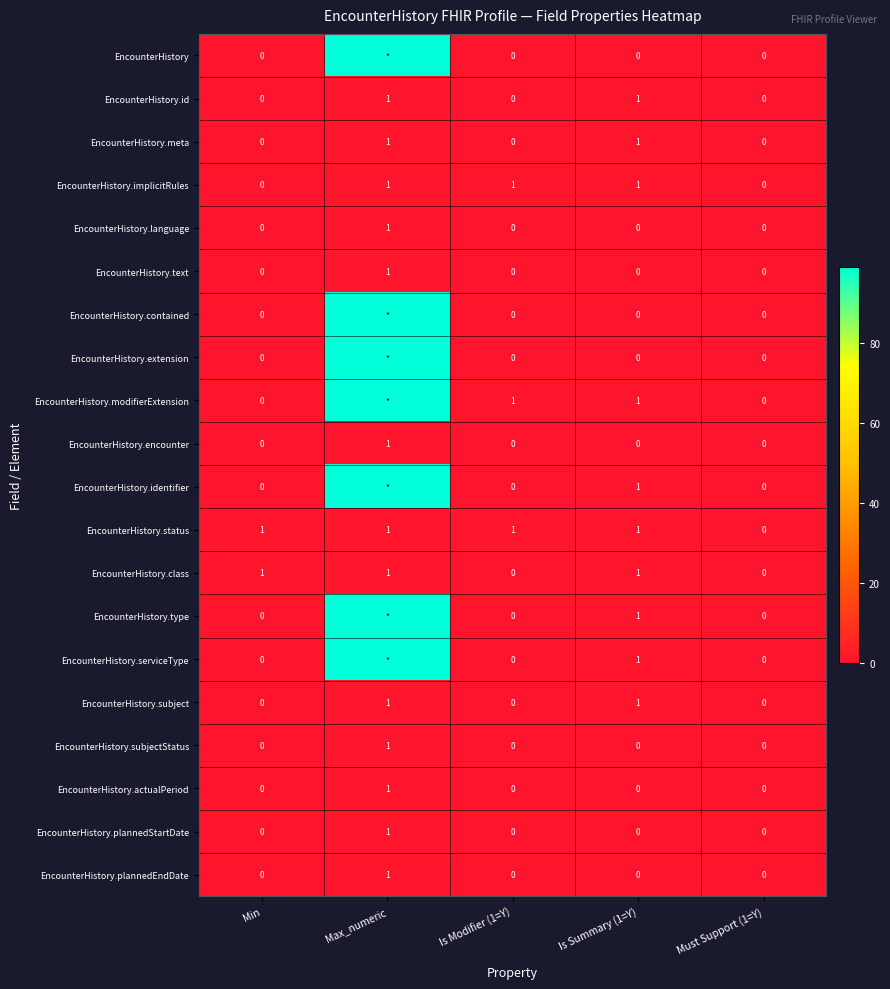

How many data points in EncounterHistory.status are less than 1?

1